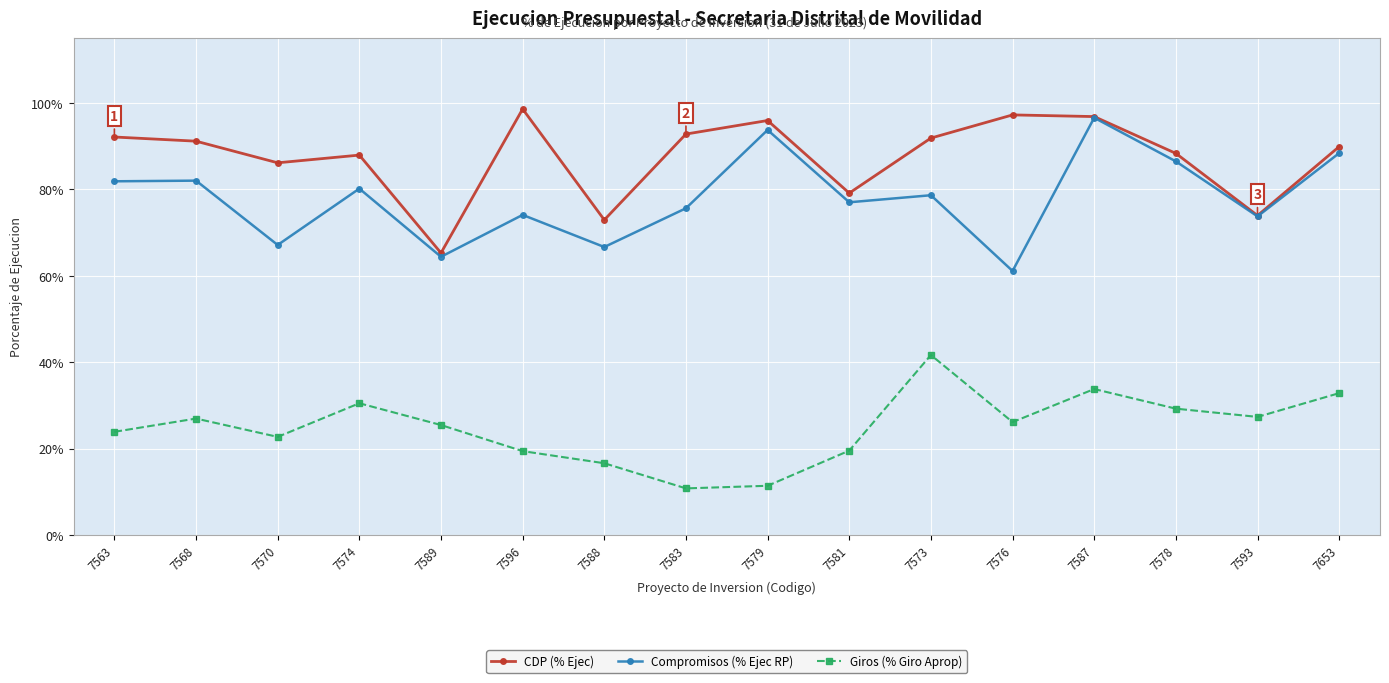

True or false: CDP (% Ejec) has a value of 0.4 at 7578.

False